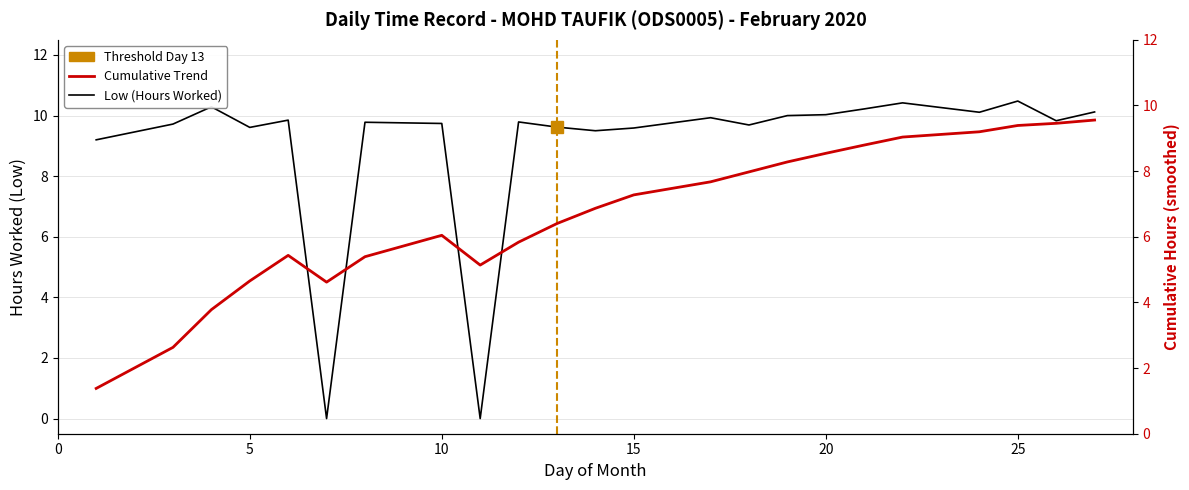

True or false: Low (Hours Worked) and Cumulative Trend cross at least once.

True